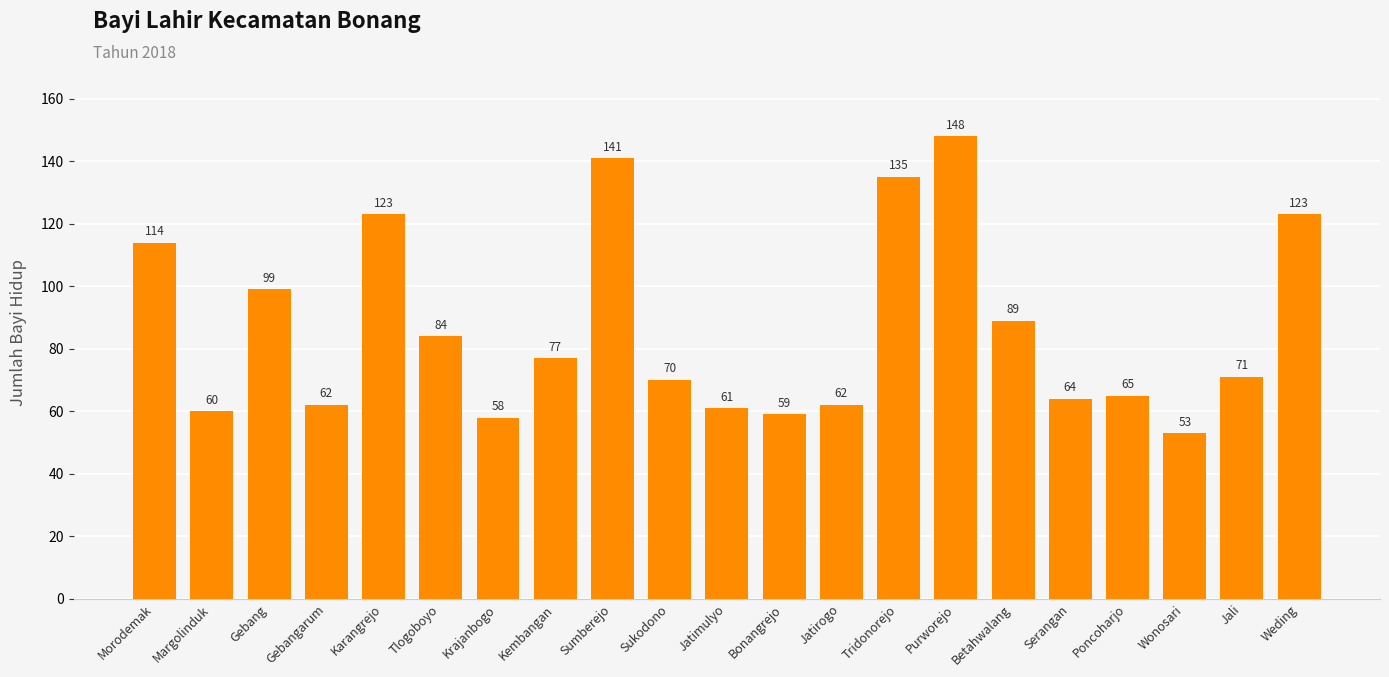

What position from the left is Margolinduk?

2